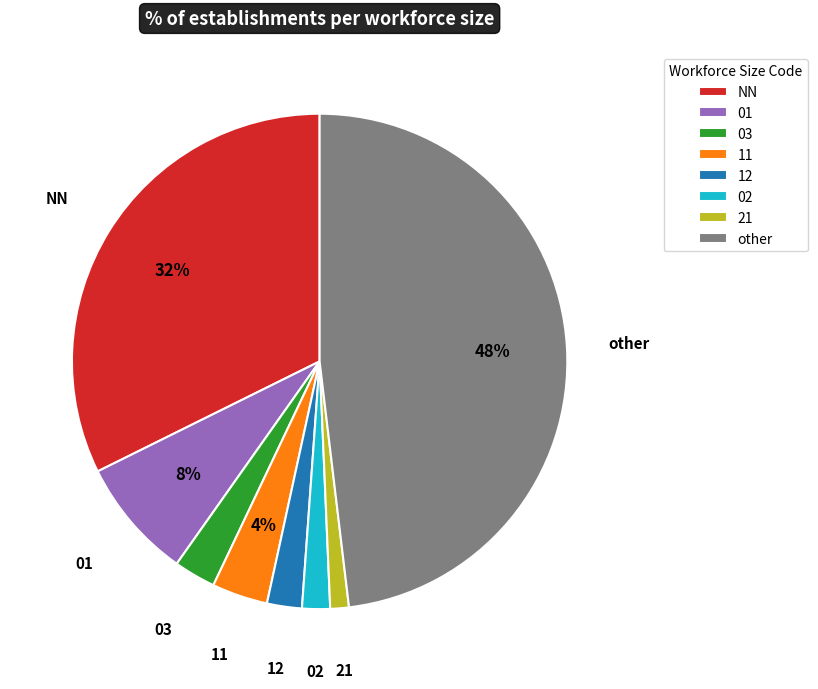

Is it true that 11 is 15% of the pie?

False